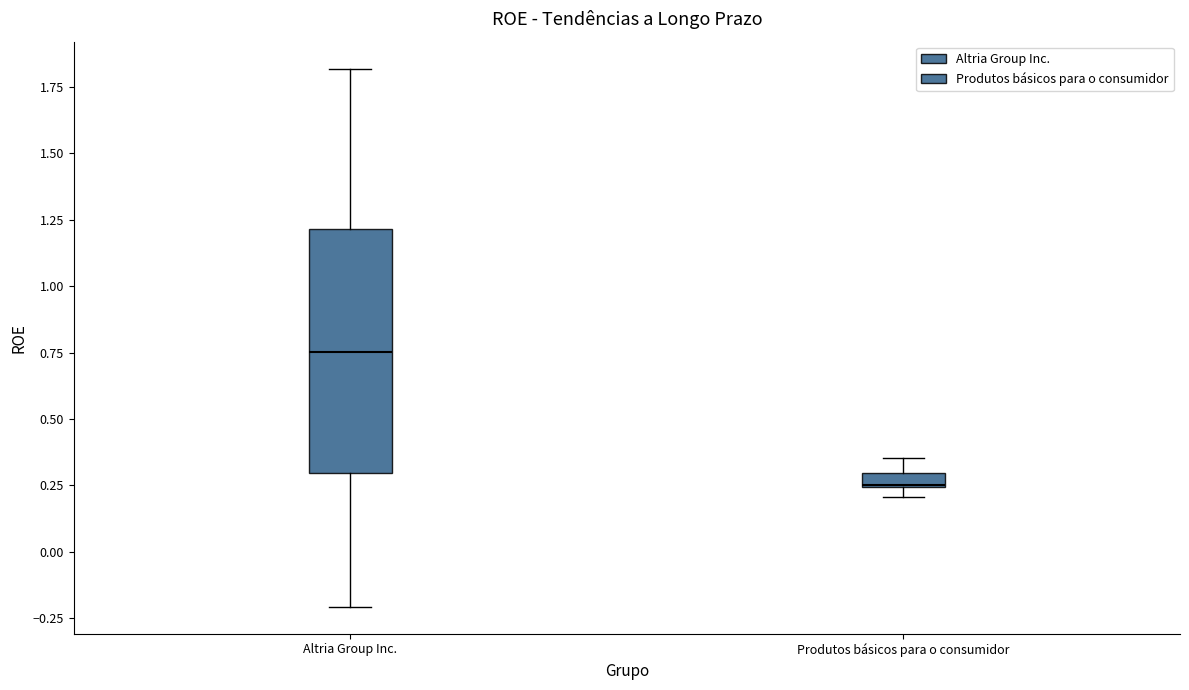

Where does the upper whisker of the box for Produtos básicos para o consumidor end on the y-axis? The values are not printed on the chart, so give them approximately, as read against the axis.

0.35